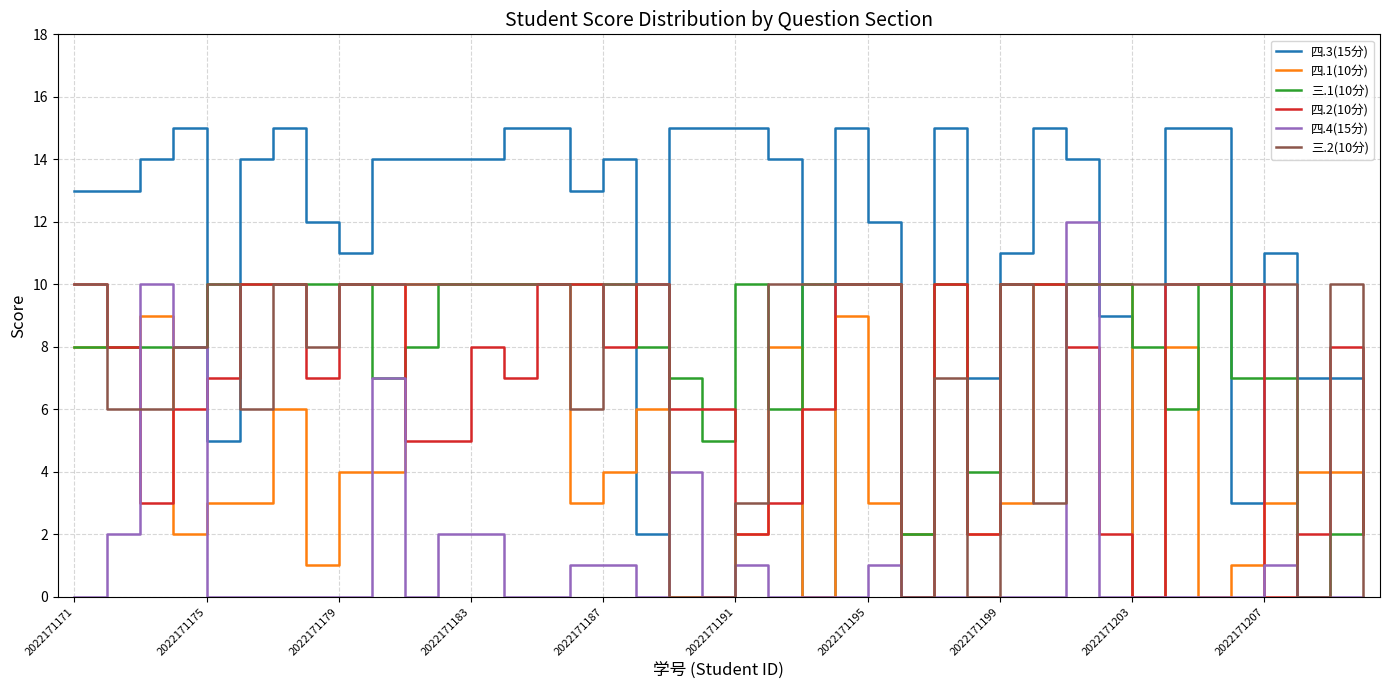

True or false: 三.2(10分) and 四.2(10分) cross at least once.

True